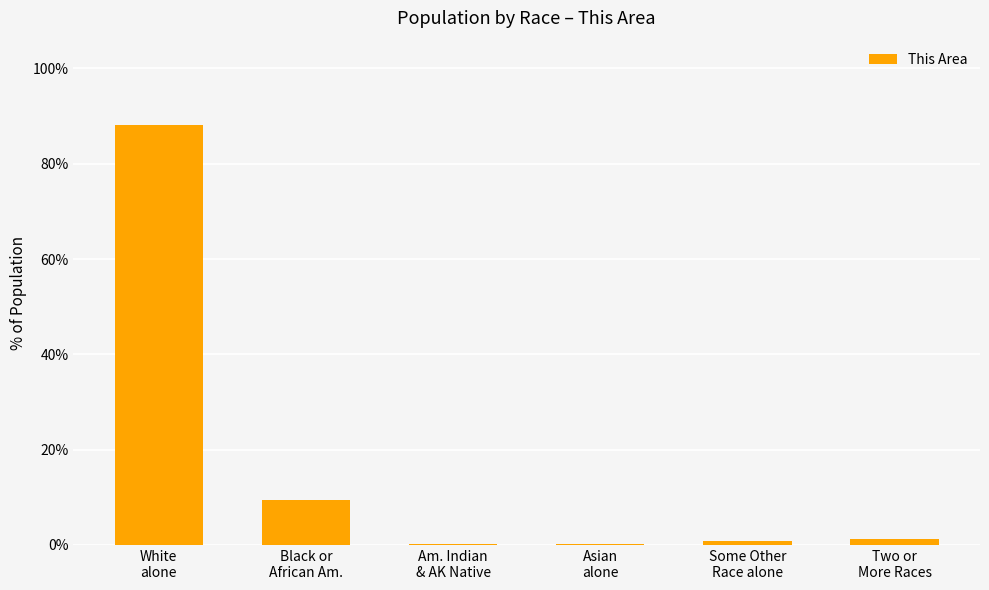

What is the sum of all values?

100.0